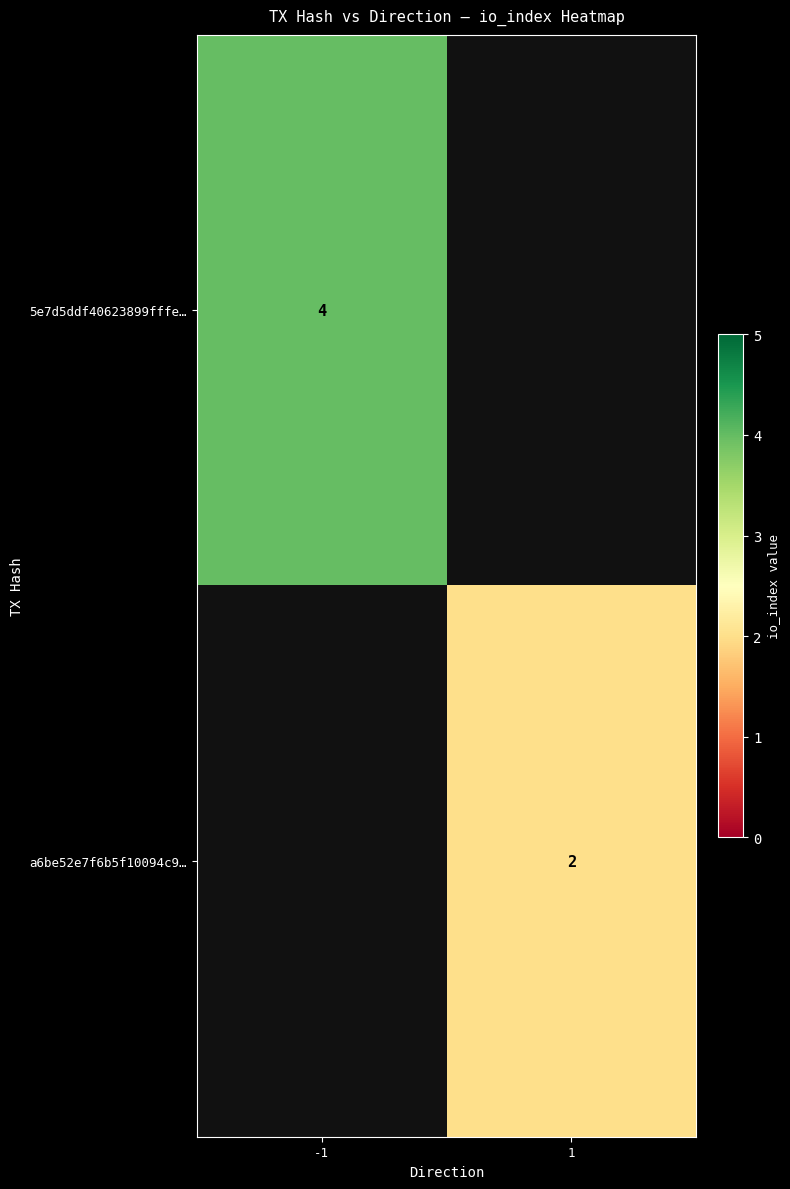

At how many categories does at least one series exceed 2?

1